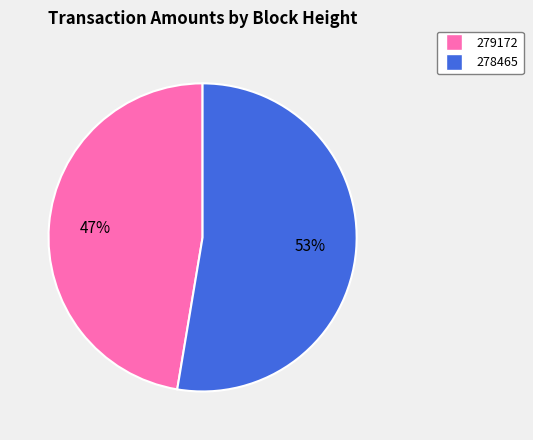

Combined, do 279172 and 278465 account for over 50%?

Yes